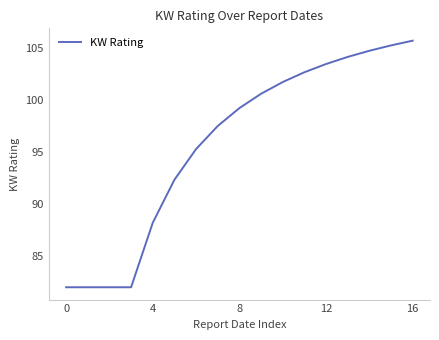

What is the greatest value displayed?

105.7